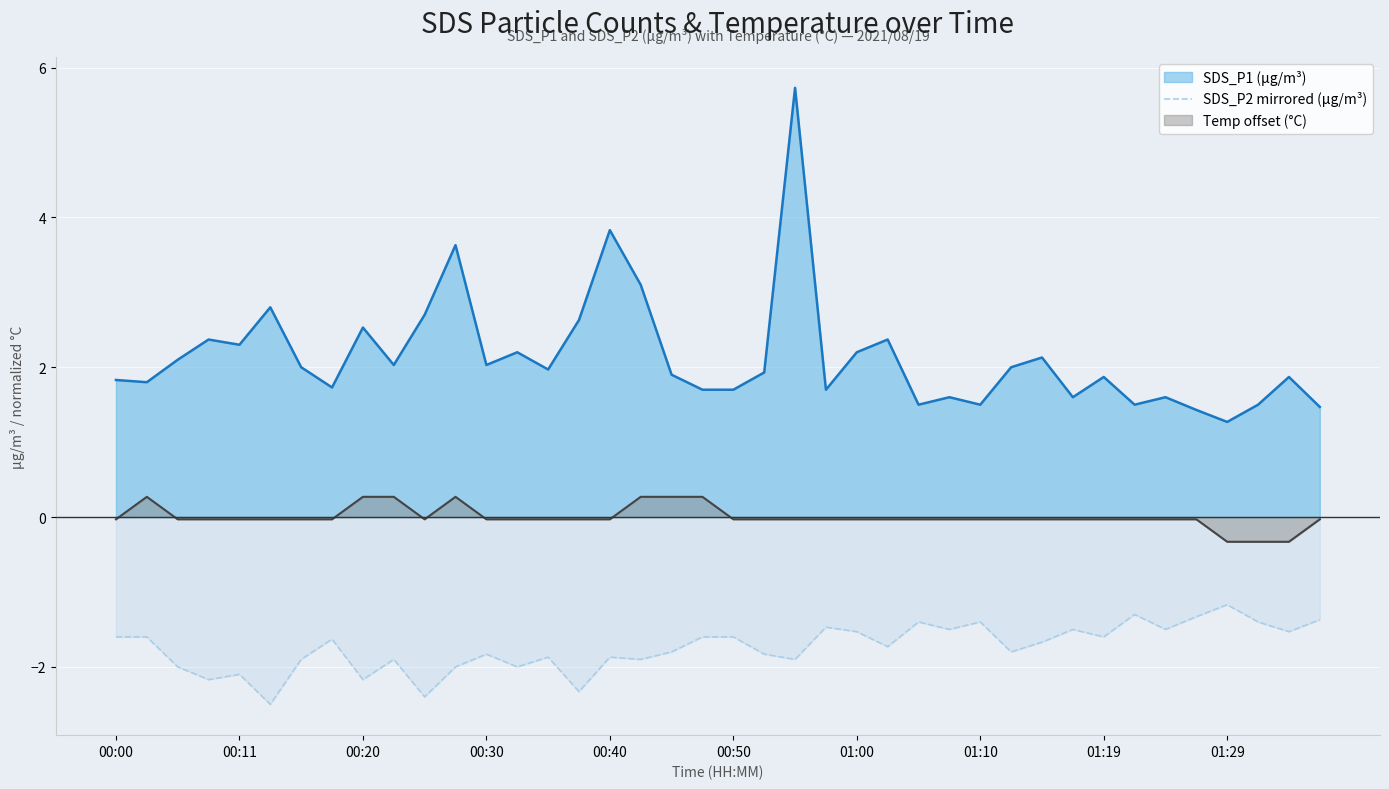

What is the minimum value shown in the chart?

-2.5